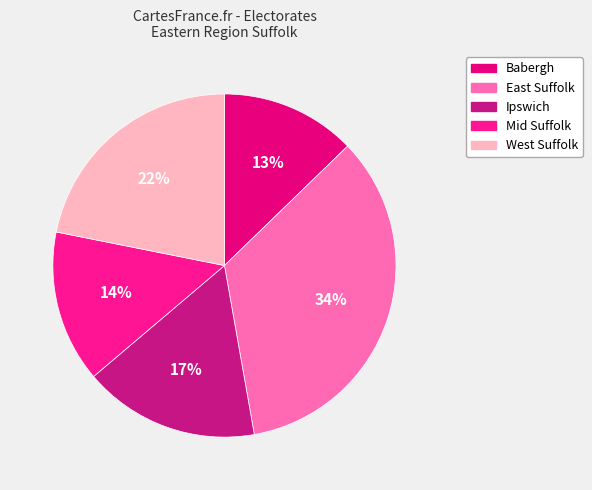

To the nearest percent, what percentage of the pie is Babergh?

13%